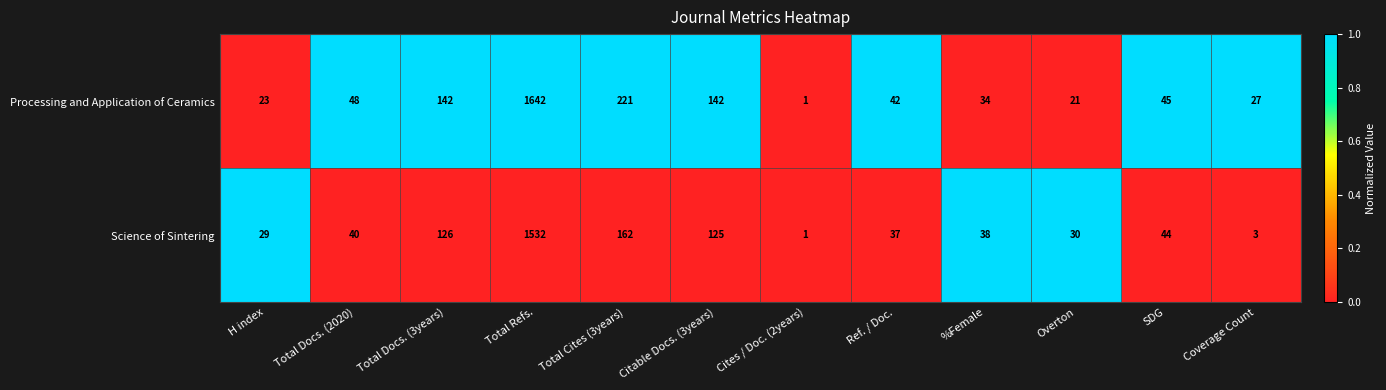

The value of Science of Sintering at Total Cites (3years) is 68. True or false?

False